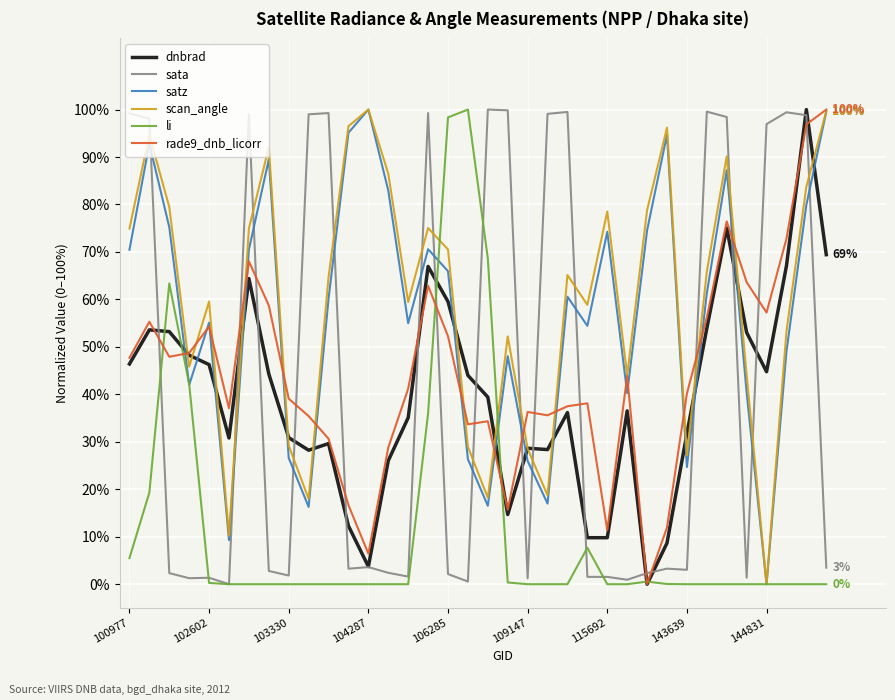

What is the maximum value for satz?

100.0